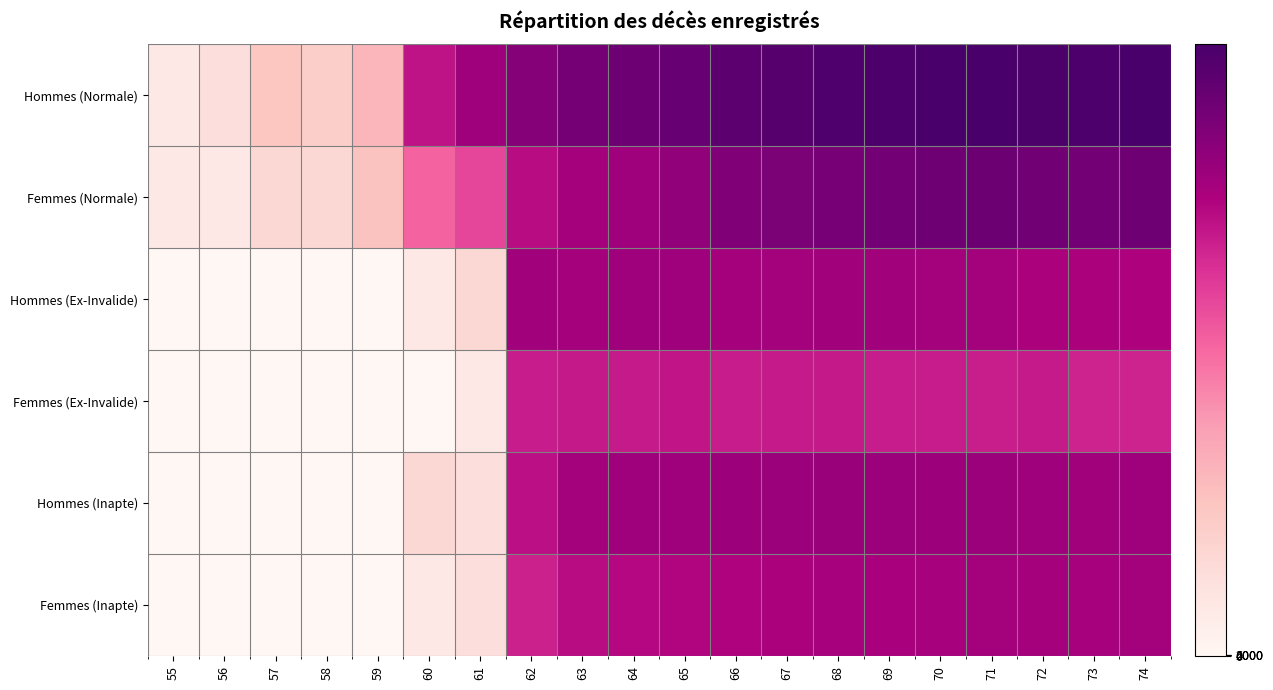

What is the difference between the highest and lowest values at 58?

1.8